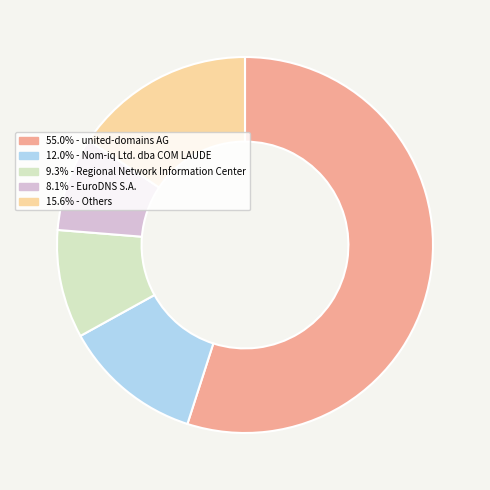

Is there a majority slice in this chart?

Yes